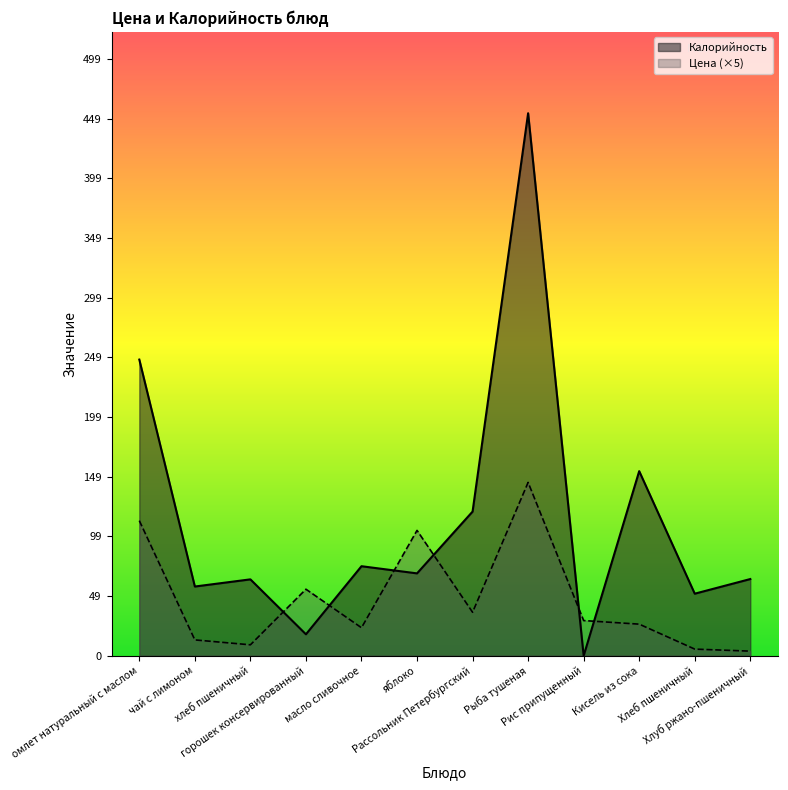

True or false: Калорийность has more than 0 interior local peaks.

True